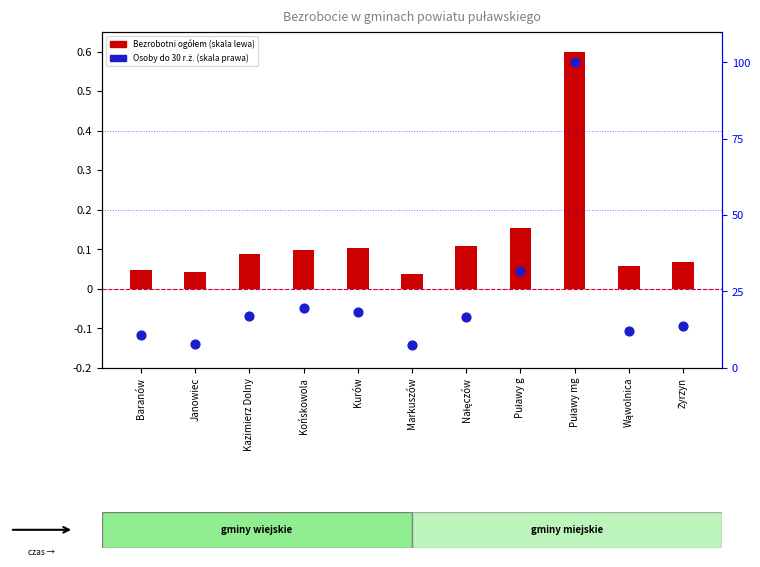

Which series has the largest Y range (max minus min)?

Osoby do 30 r.ż. (percentile rank)